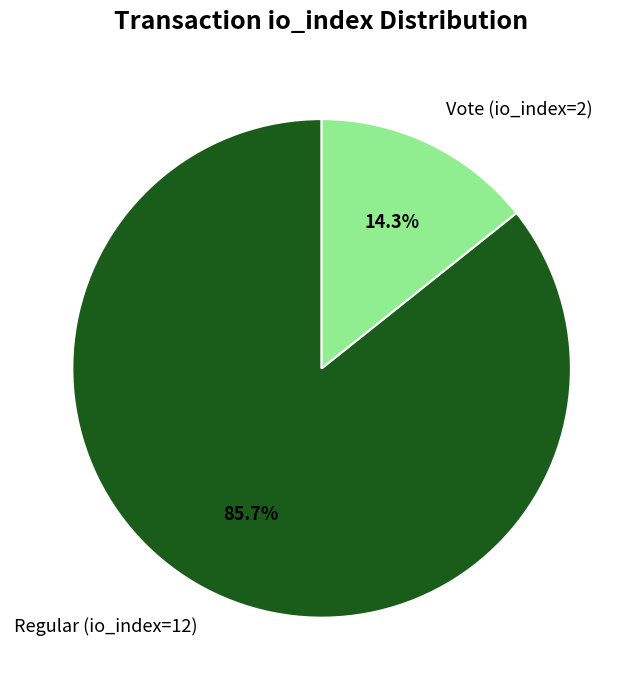

Which slice is the largest?

Regular (io_index=12)